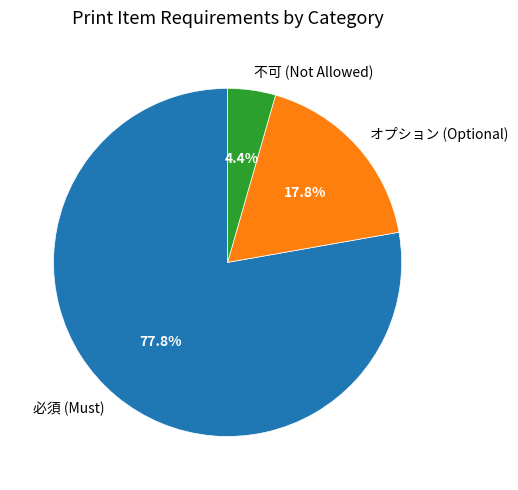

What is the ratio of the value at オプション to the value at 必須?

0.2